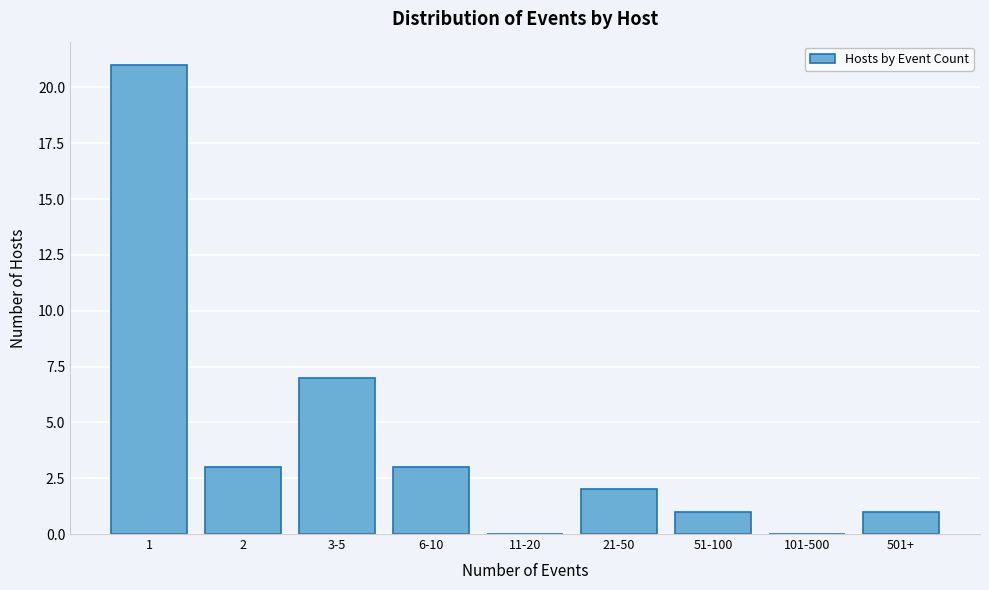

Reading left to right, list all the values displayed in this chart.

1=21	2=3	3-5=7	6-10=3	11-20=0	21-50=2	51-100=1	101-500=0	501+=1